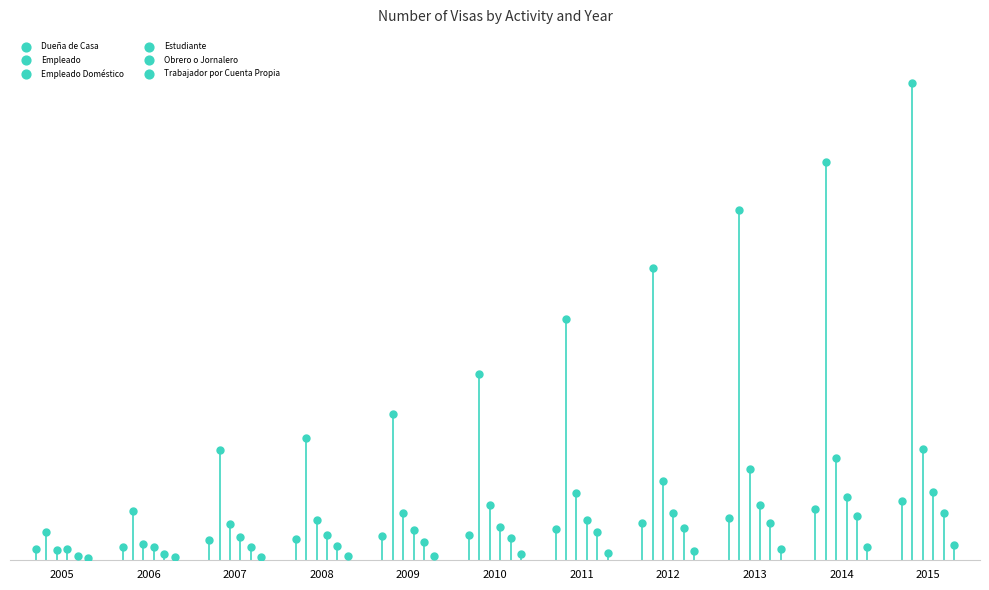

What are all the series names shown in the legend?

Dueña de Casa, Empleado, Empleado Doméstico, Estudiante, Obrero o Jornalero, Trabajador por Cuenta Propia